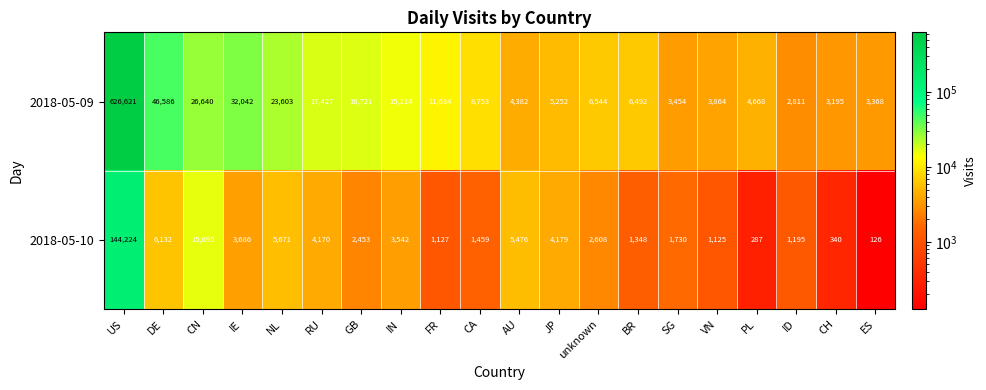

At how many categories does at least one series exceed 356437?

1